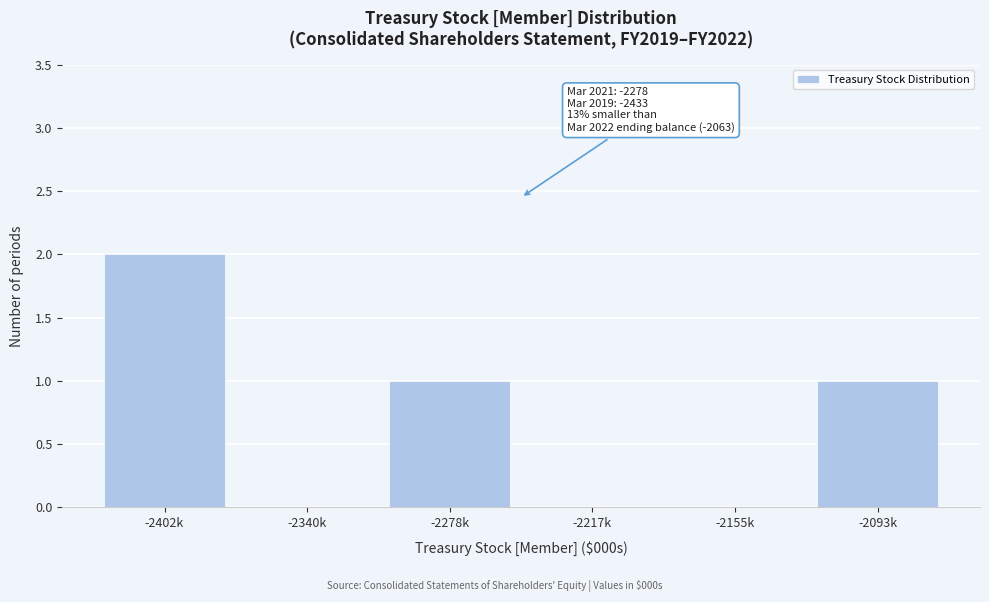

Reading left to right, list all the values displayed in this chart.

-2402k=2	-2340k=0	-2278k=1	-2217k=0	-2155k=0	-2093k=1